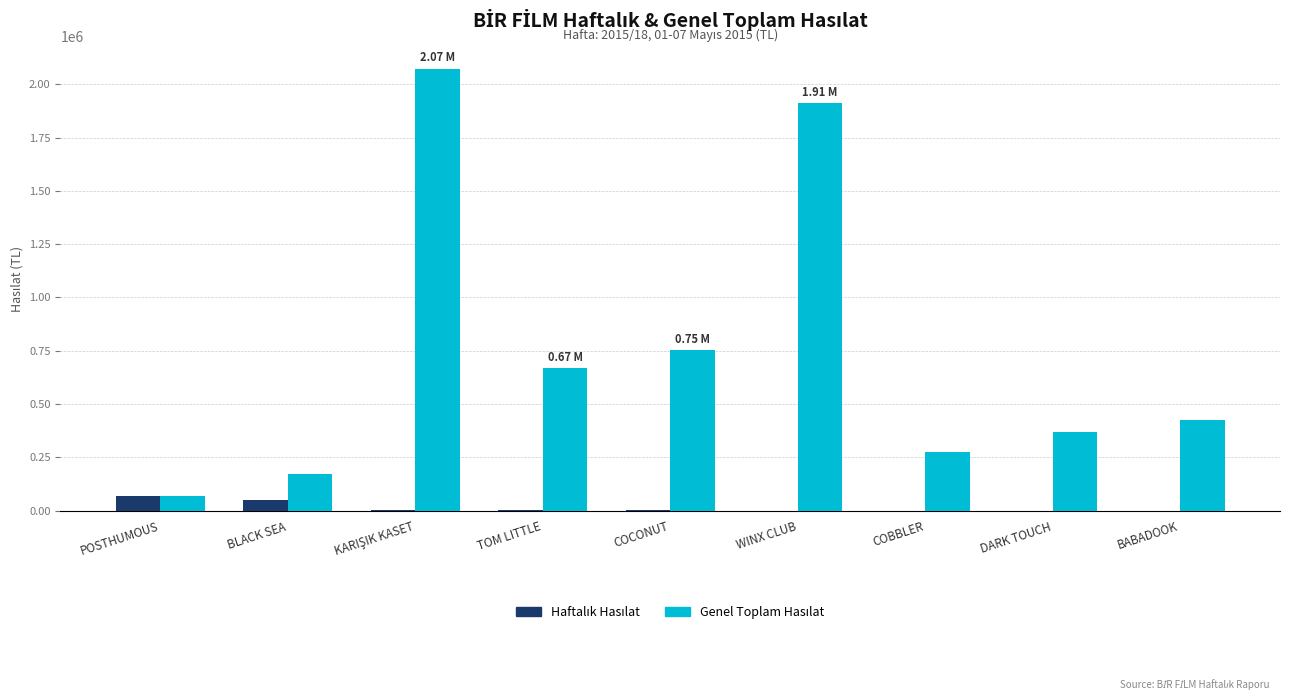

Are the bars grouped side by side (vs. stacked)?

Yes